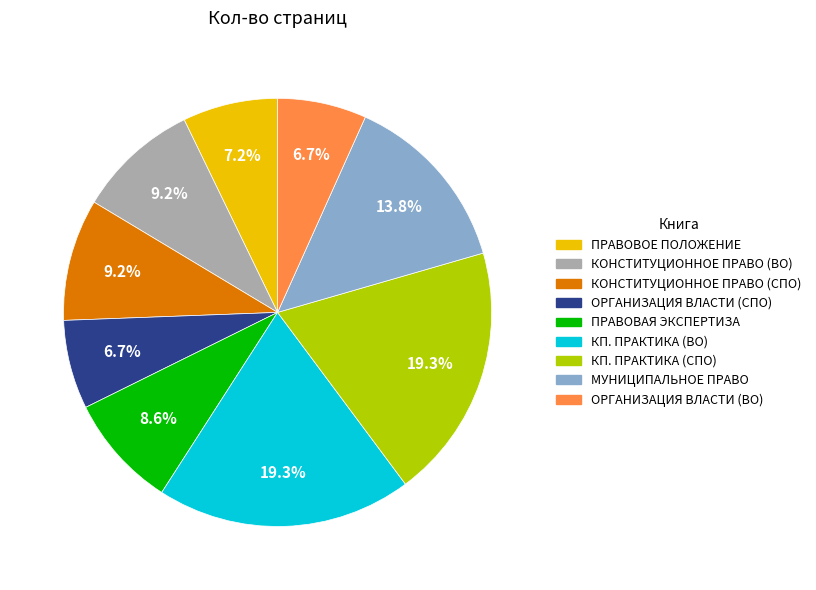

Does any single category account for the majority?

No